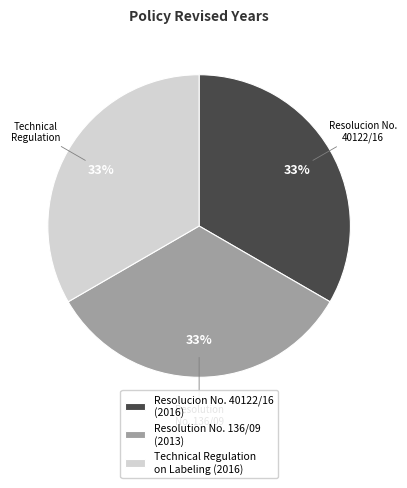

How many slices are in this pie chart?

3